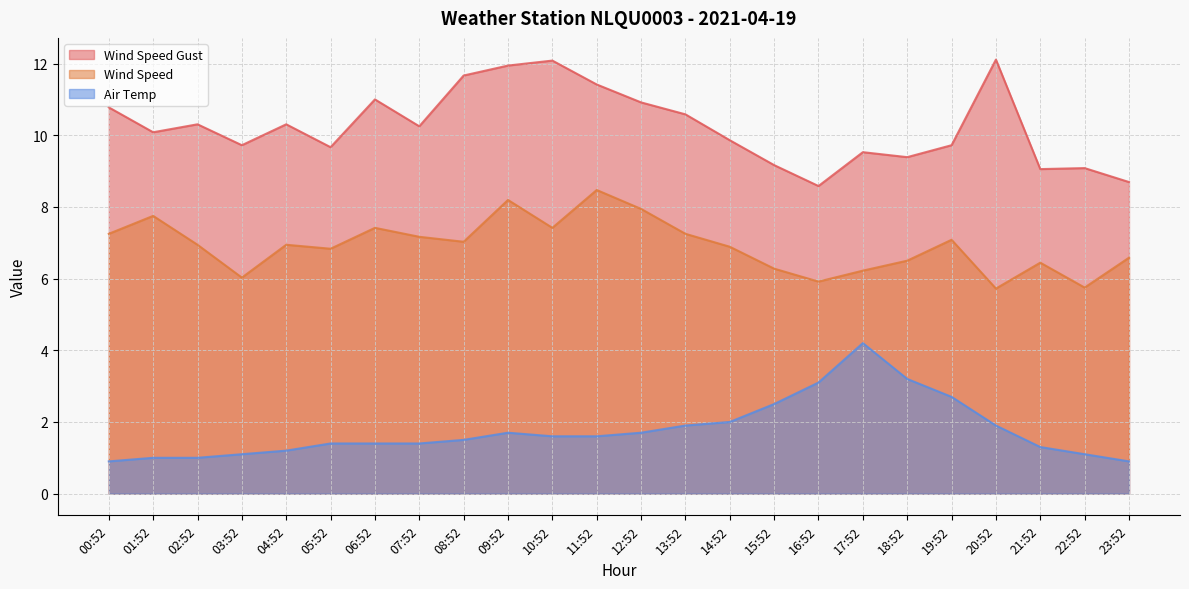

What is the label of the 2nd point from the right?

22:52